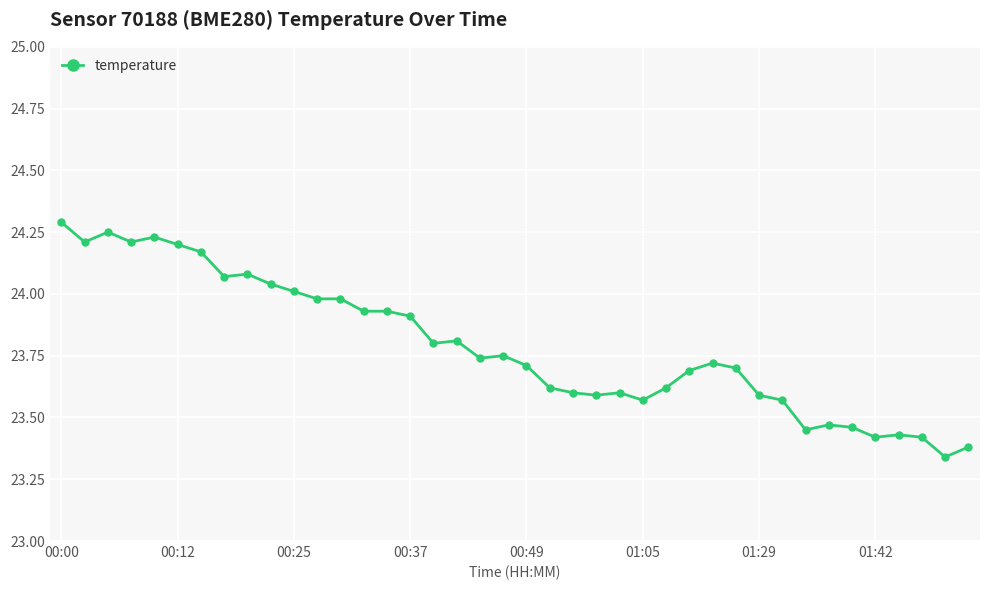

Does the chart display data point markers on the line(s)?

Yes